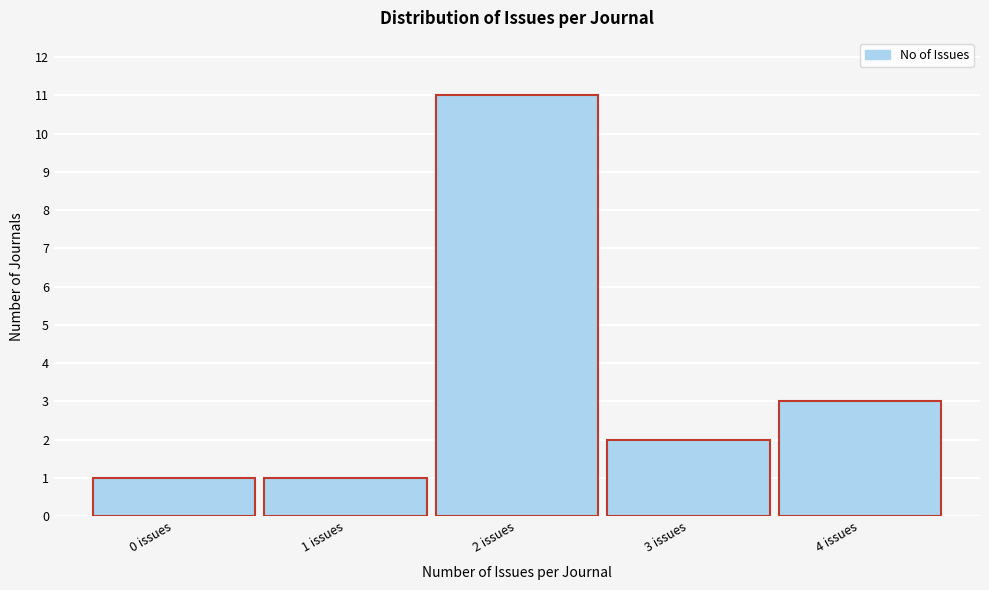

Reading right to left, list all the values displayed in this chart.

4 issues=3	3 issues=2	2 issues=11	1 issues=1	0 issues=1